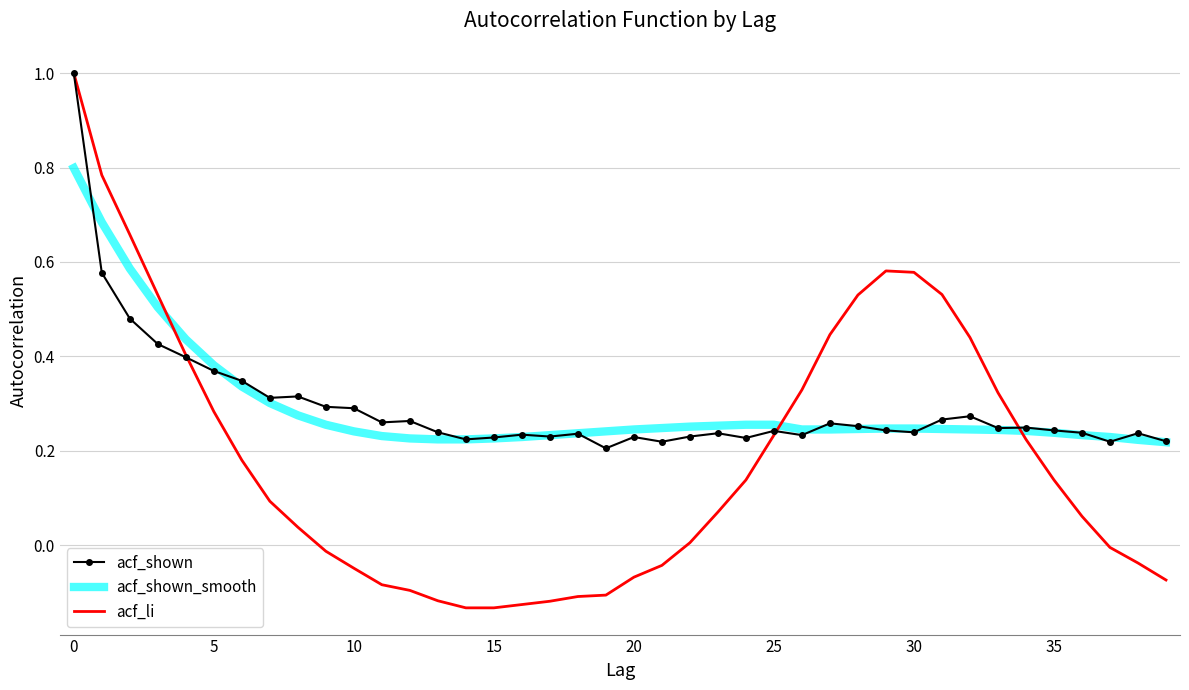

Which series has the largest range (max minus min)?

acf_li